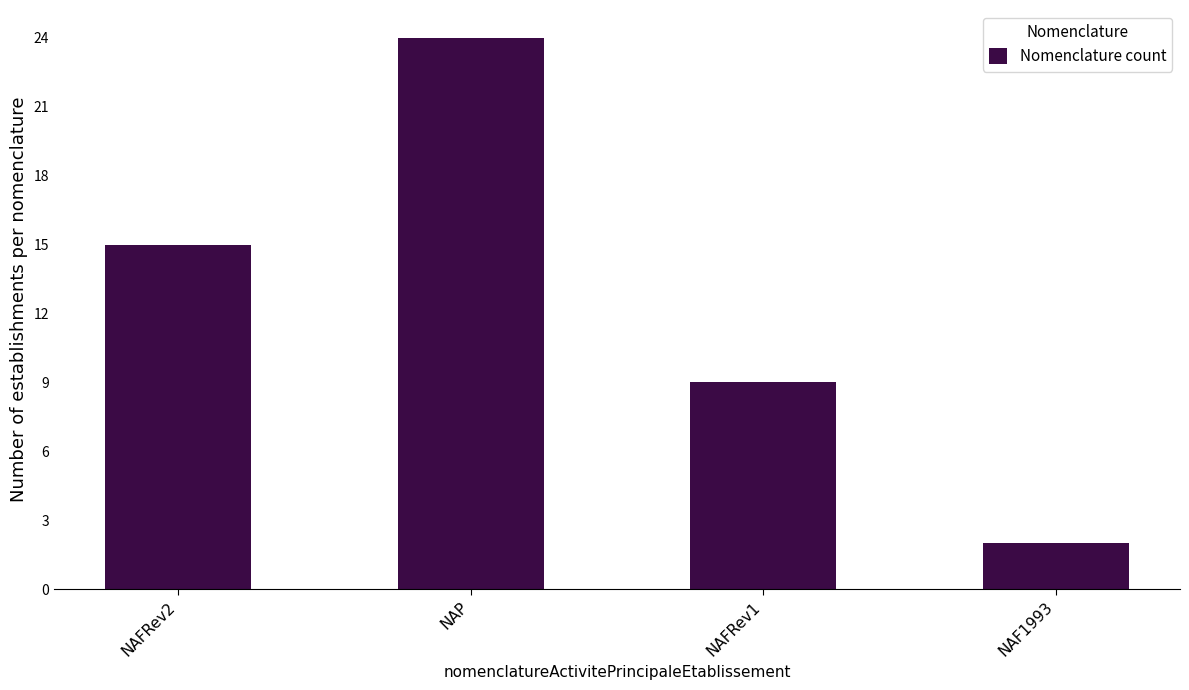

What is the label of the 2nd bar from the left?

NAP